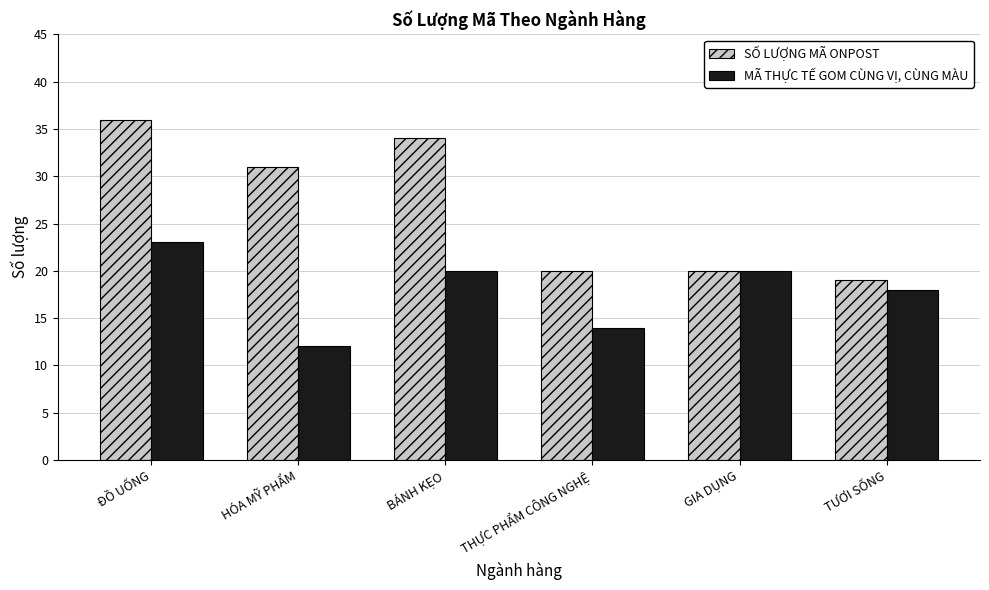

At which category is the sum across all series the highest?

ĐỒ UỐNG